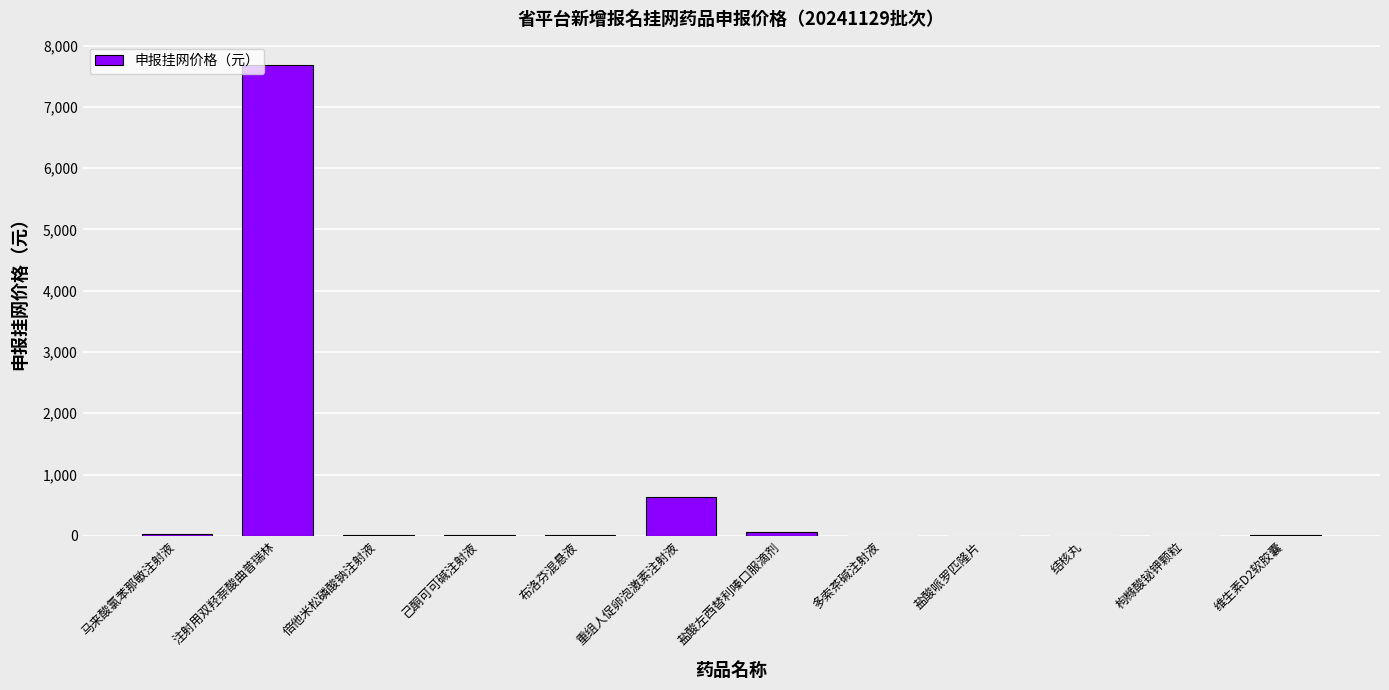

How many values exceed 16?

6